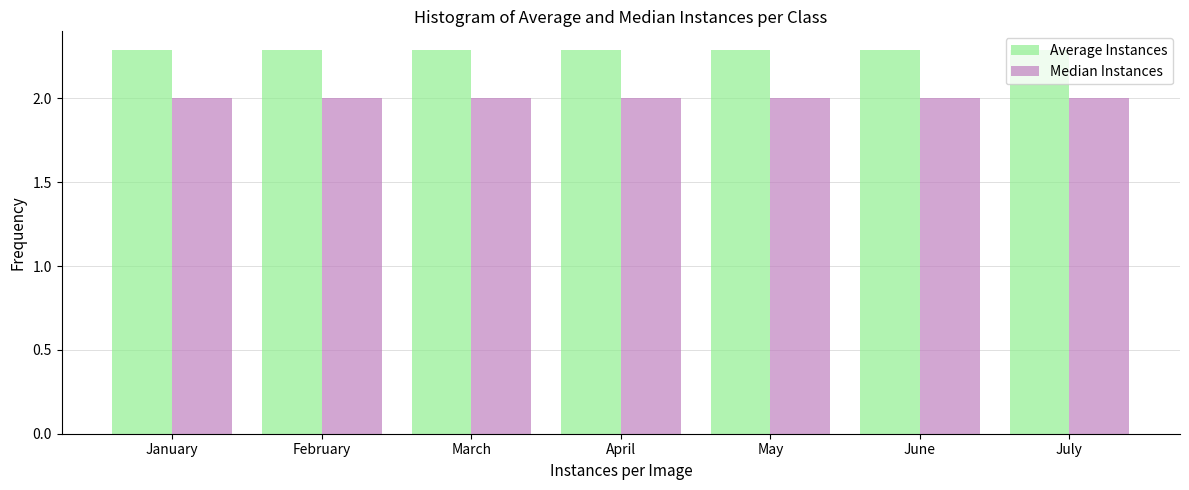

What is the greatest value displayed?

2.3